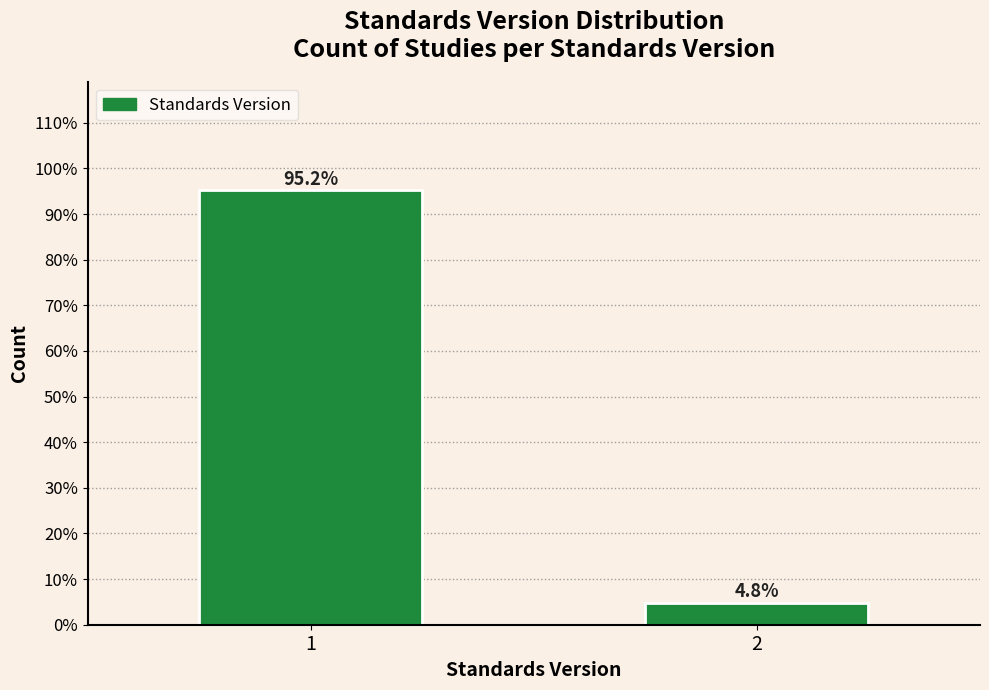

Reading right to left, list all the values displayed in this chart.

4.8	95.2